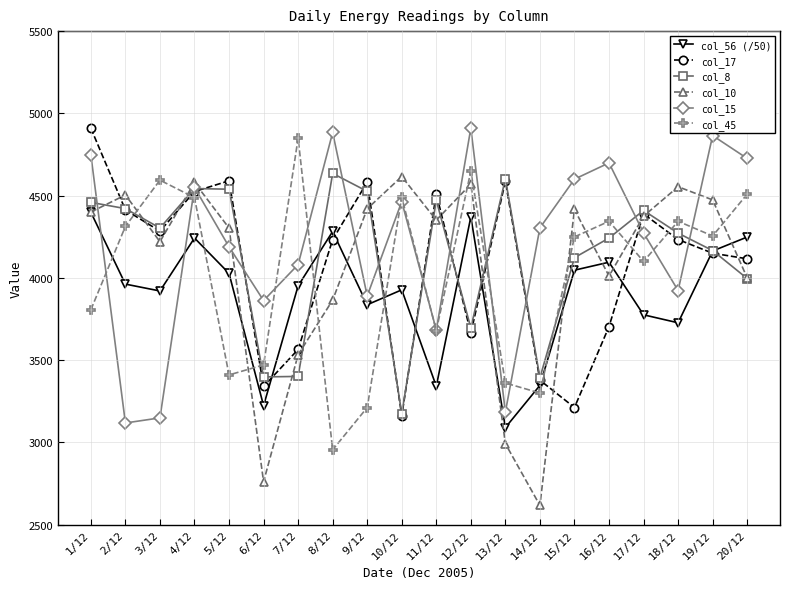

Between 3/12 and 14/12, which series saw the biggest shift?

col_10